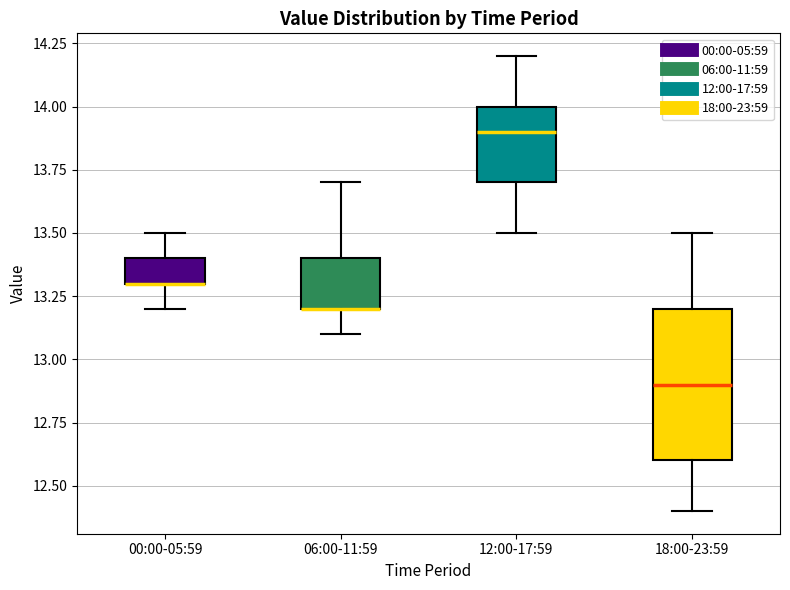

Where does the upper whisker of the box for 12:00-17:59 end on the y-axis? The values are not printed on the chart, so give them approximately, as read against the axis.

14.2